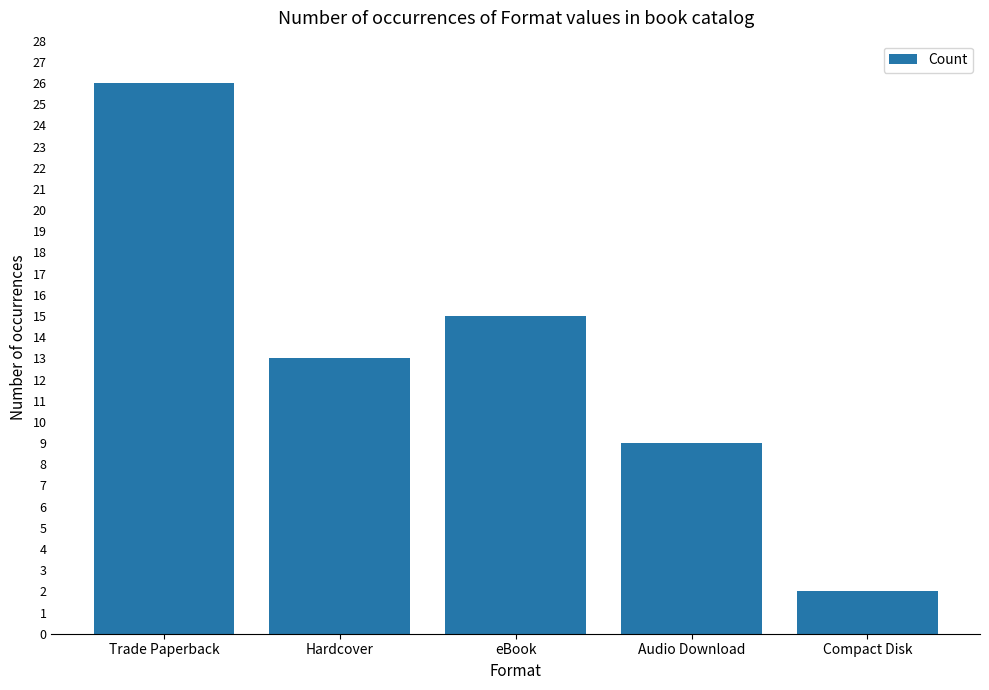

What is the sum of all values?

65